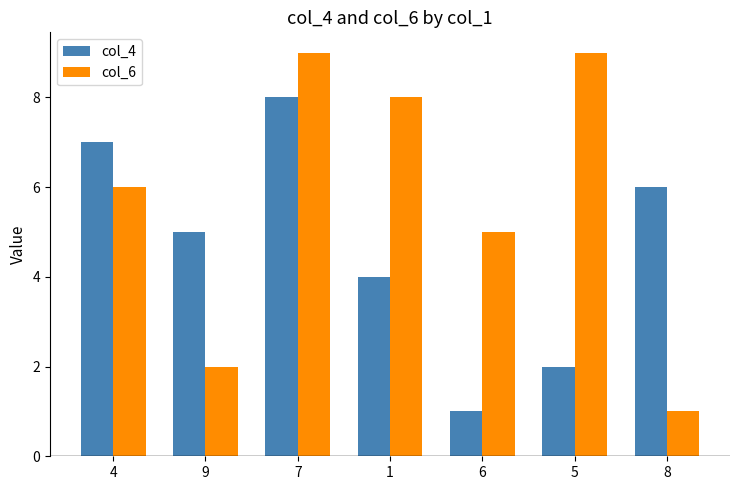

Is the value of col_4 at 8 greater than the value of col_6 at 5?

No